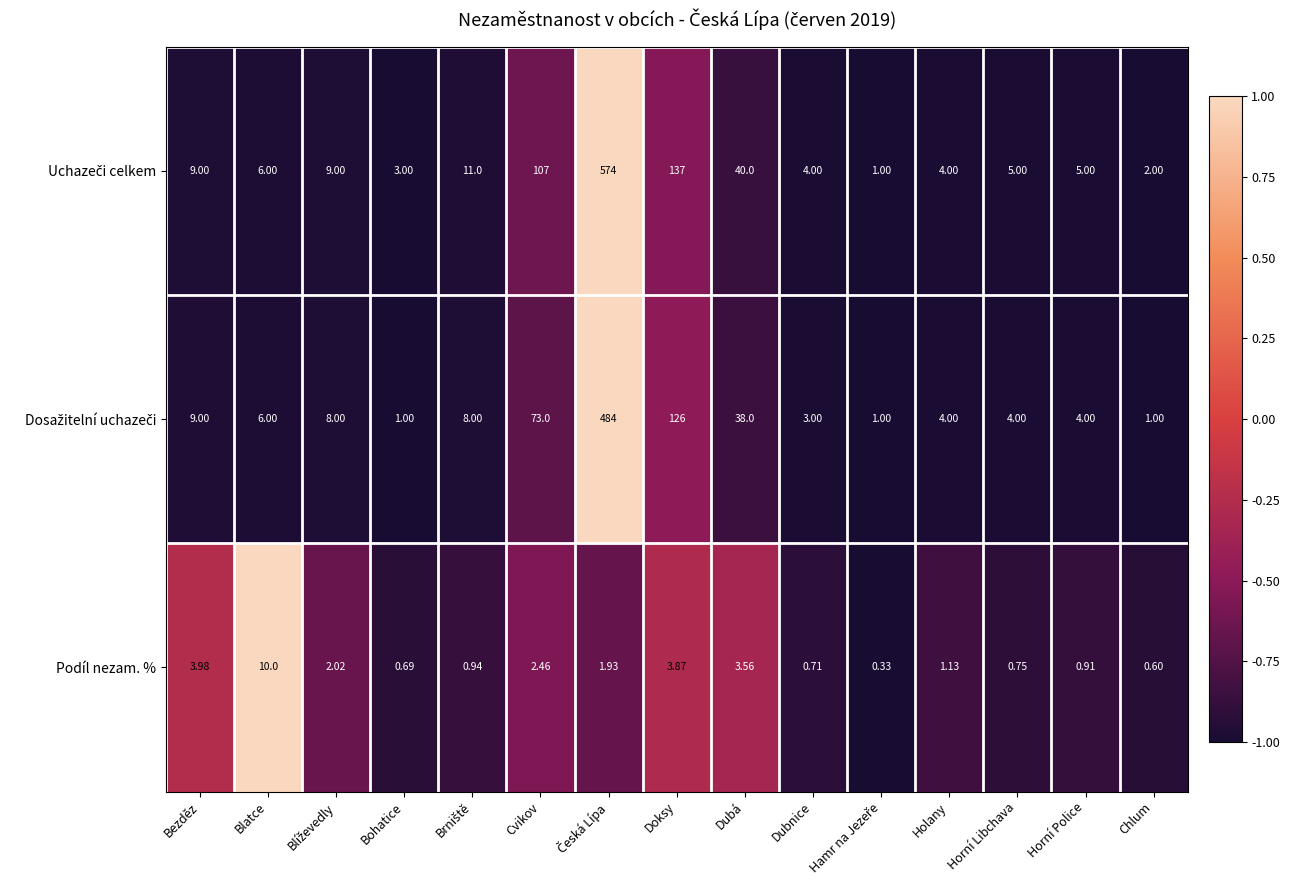

Where is Podíl nezam. % nearest to the value 5?

Bezděz